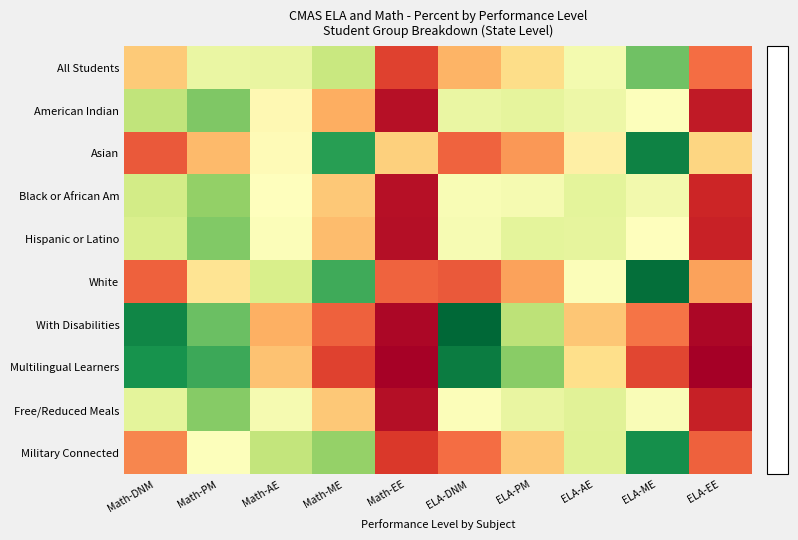

Which series changed the most between Math-DNM and ELA-EE?

With Disabilities